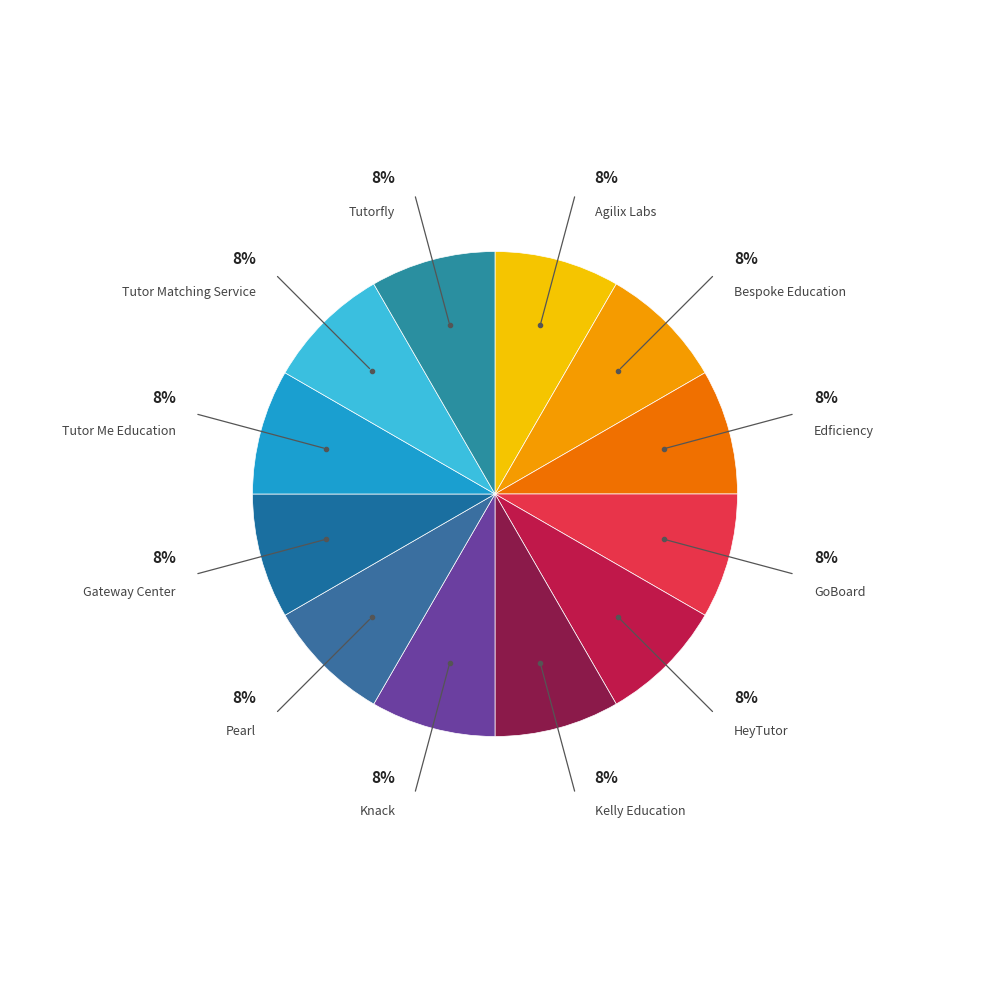

How many slices are in this pie chart?

12